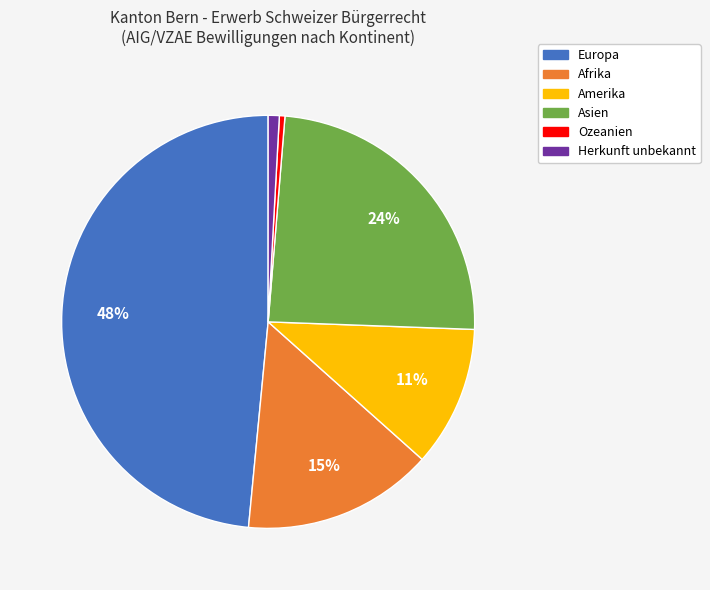

Count the number of slices in the pie.

6